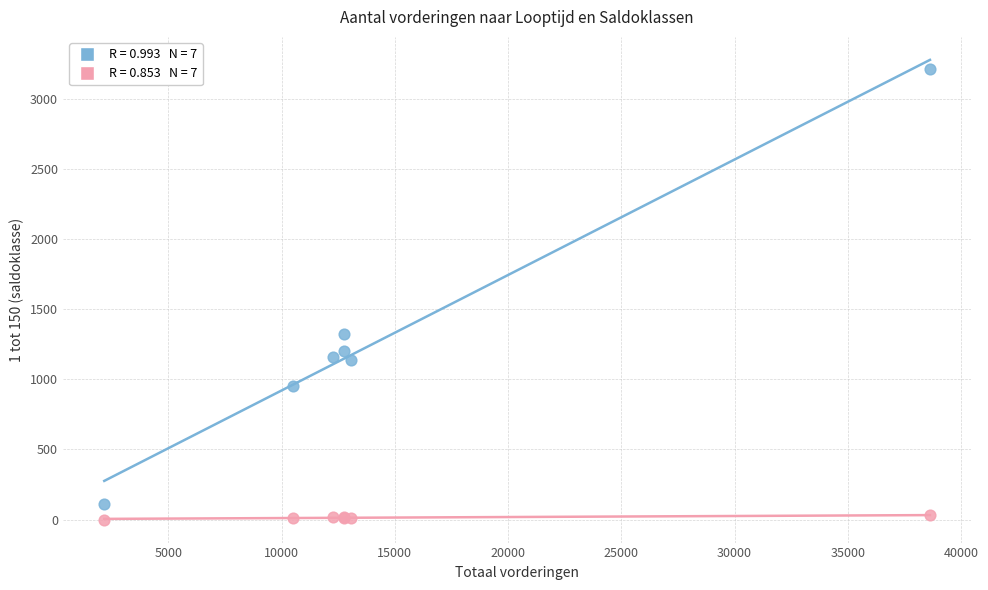

Across all series, what Y value is closest to 1605?

1320